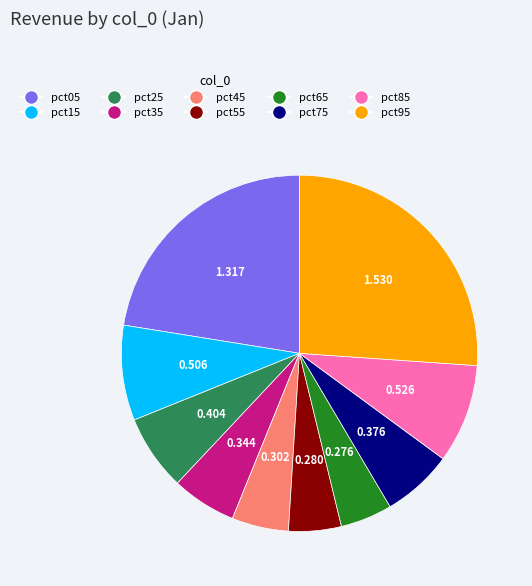

Is the sum of pct75 and pct05 greater than half?

No